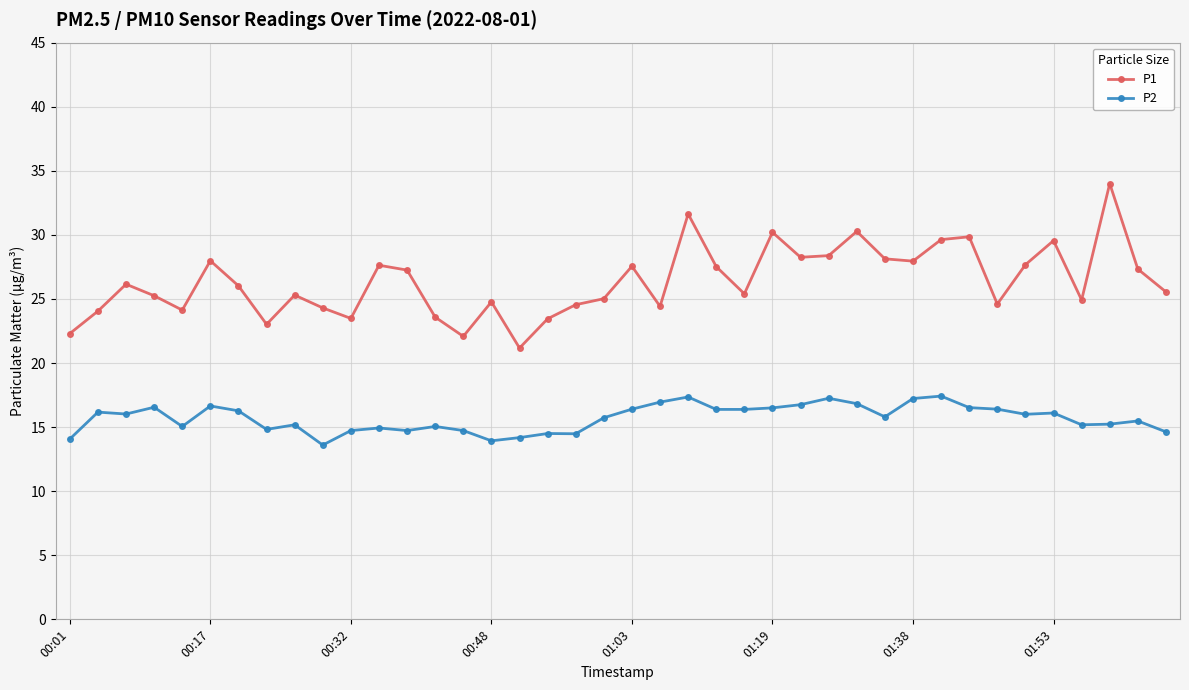

What is the sum of all P1 values?

1054.3